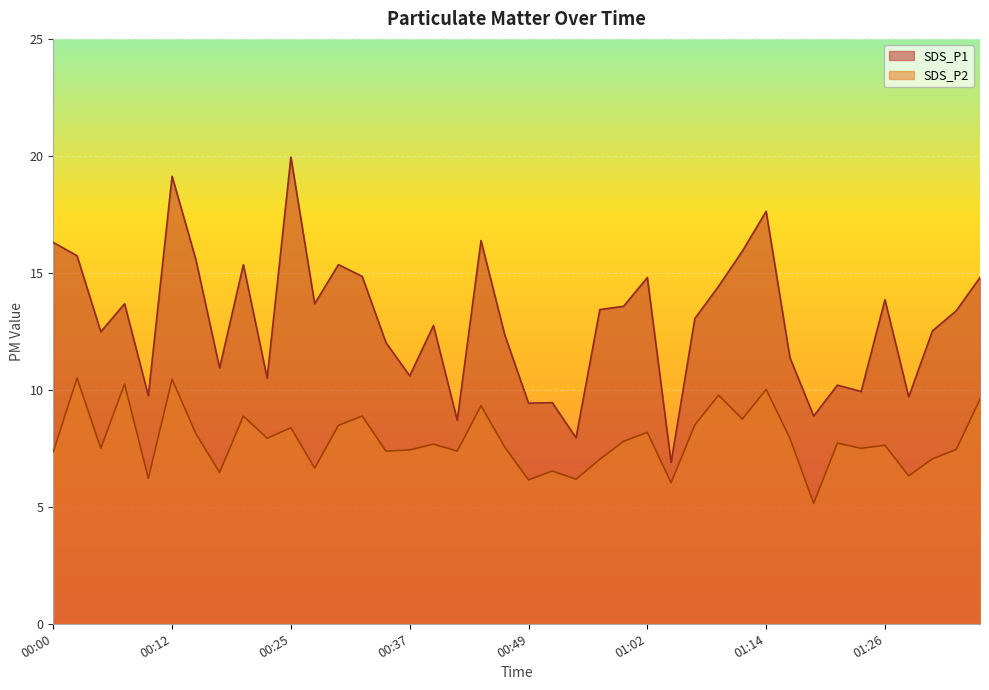

True or false: SDS_P1 and SDS_P2 cross at least once.

False